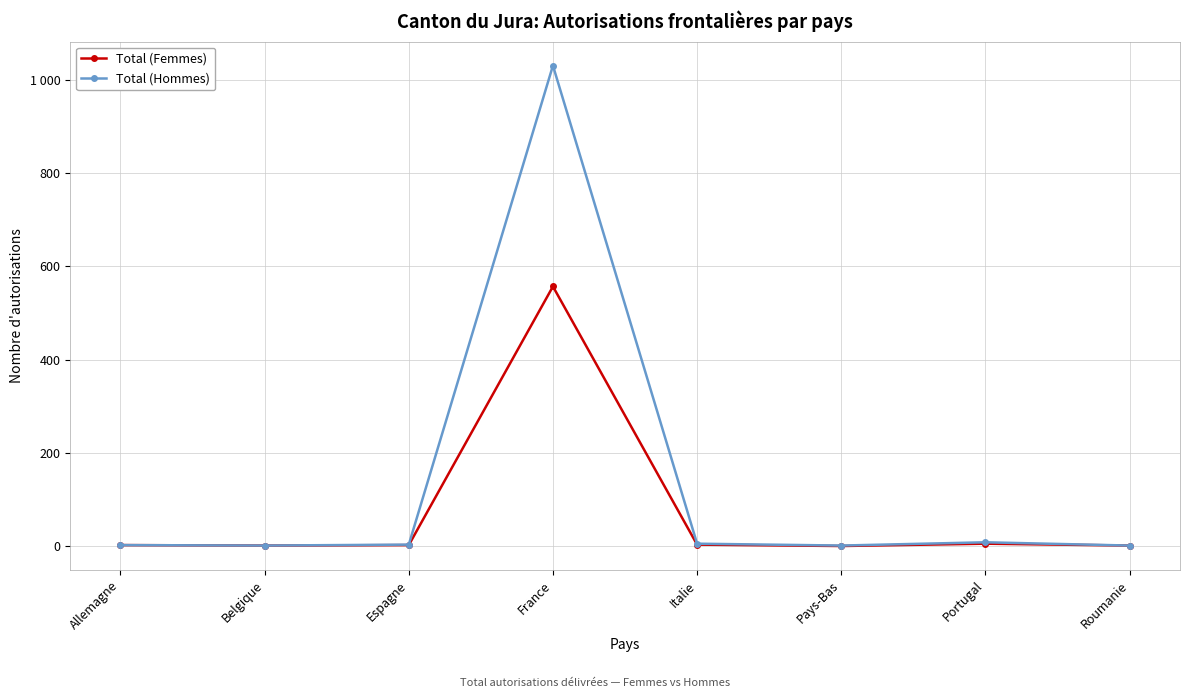

True or false: Total (Femmes) and Total (Hommes) cross at least once.

False